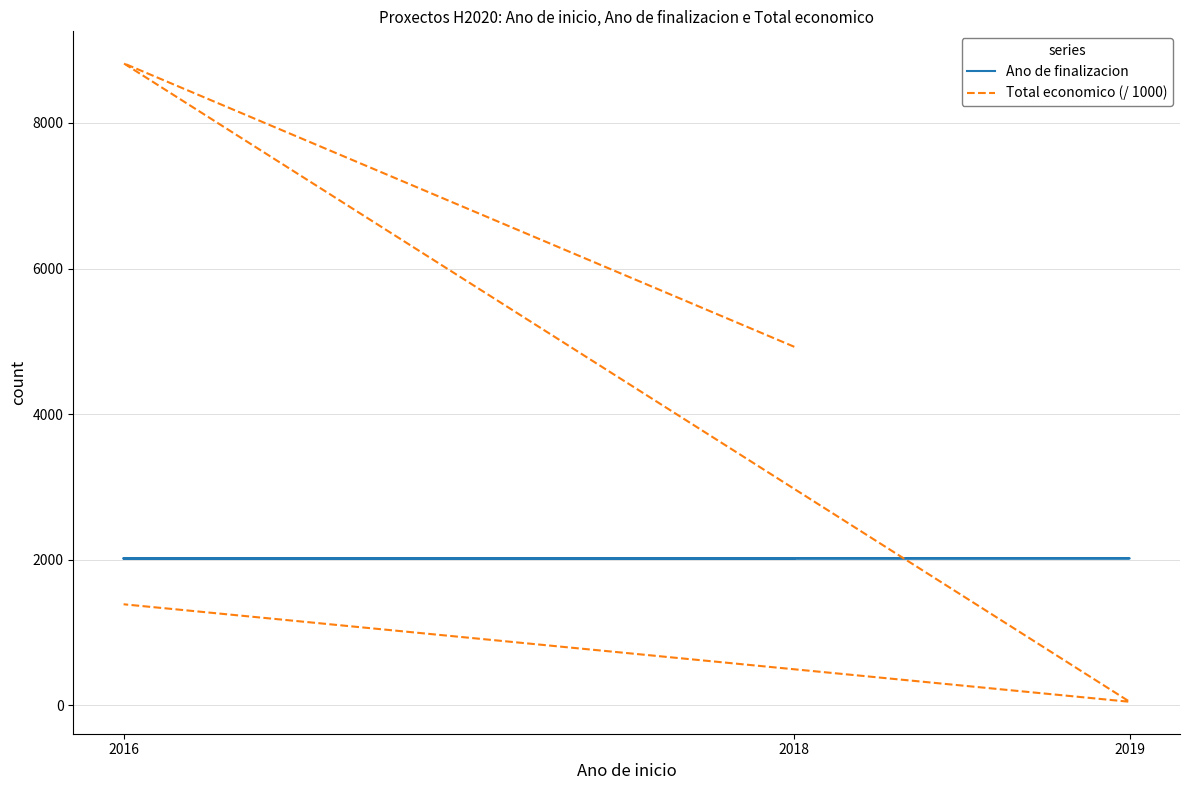

In Total economico (/ 1000), how many points are higher than both neighbors (excluding endpoints)?

1